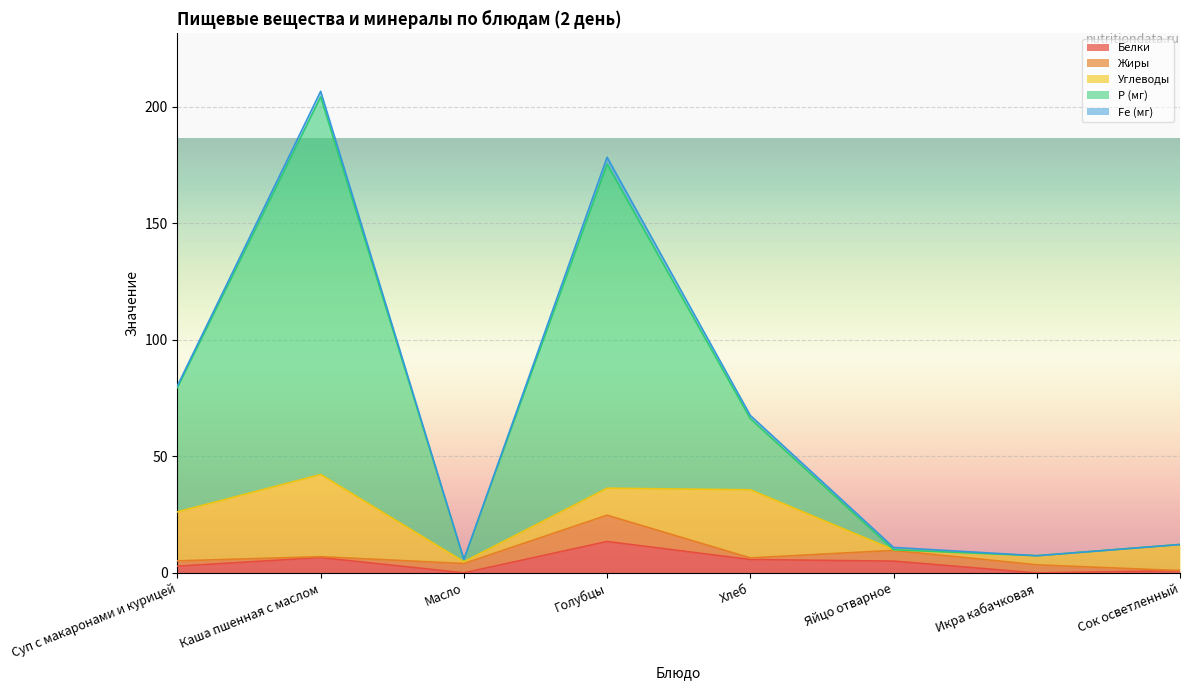

Reading left to right, transcribe all the data shown in this chart.

Белки: 2.9	6.6	0.1	13.5	5.8	5.1	0.0	1.0
Жиры: 2.3	0.4	4.0	11.3	0.7	4.6	3.5	0.0
Углеводы: 21.0	35.3	0.8	11.6	29.2	0.3	3.9	11.2
Р (мг): 53.3	162.0	1.0	139.0	30.5	0.0	0.0	0.0
Fe (мг): 0.9	2.4	0.0	3.0	1.4	1.0	0.0	0.0